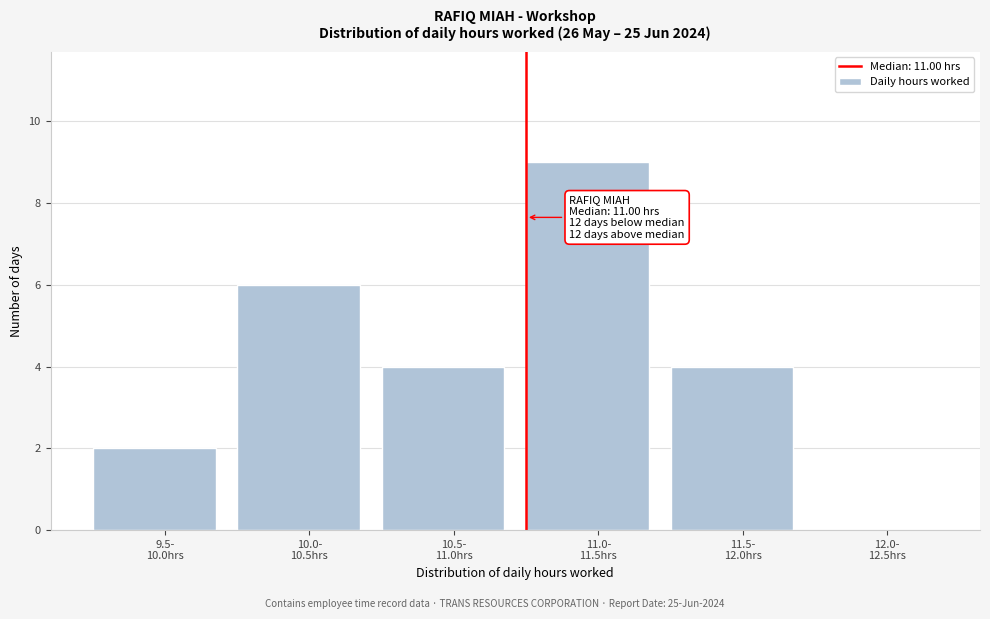

What is the maximum value shown in the chart?

9